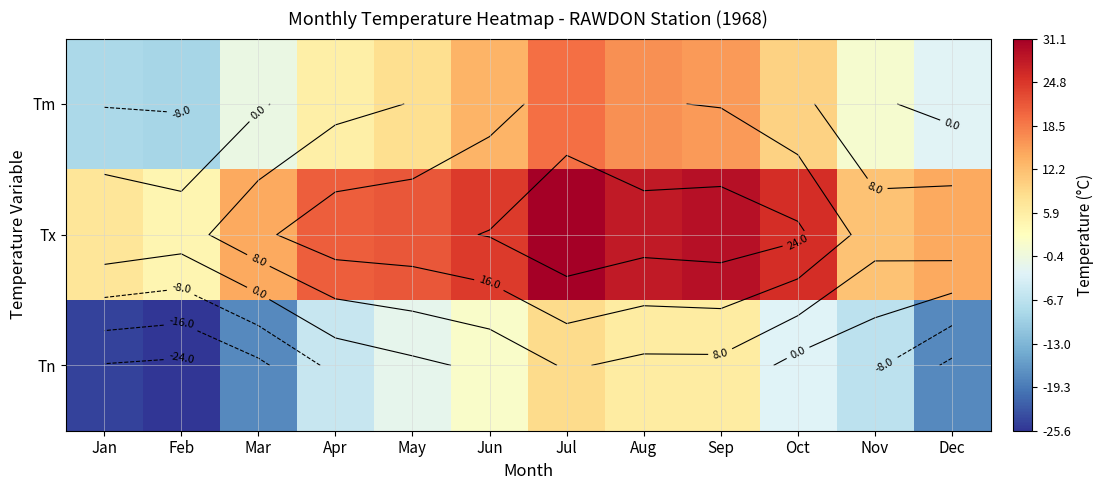

How many distinct data groups are displayed?

3